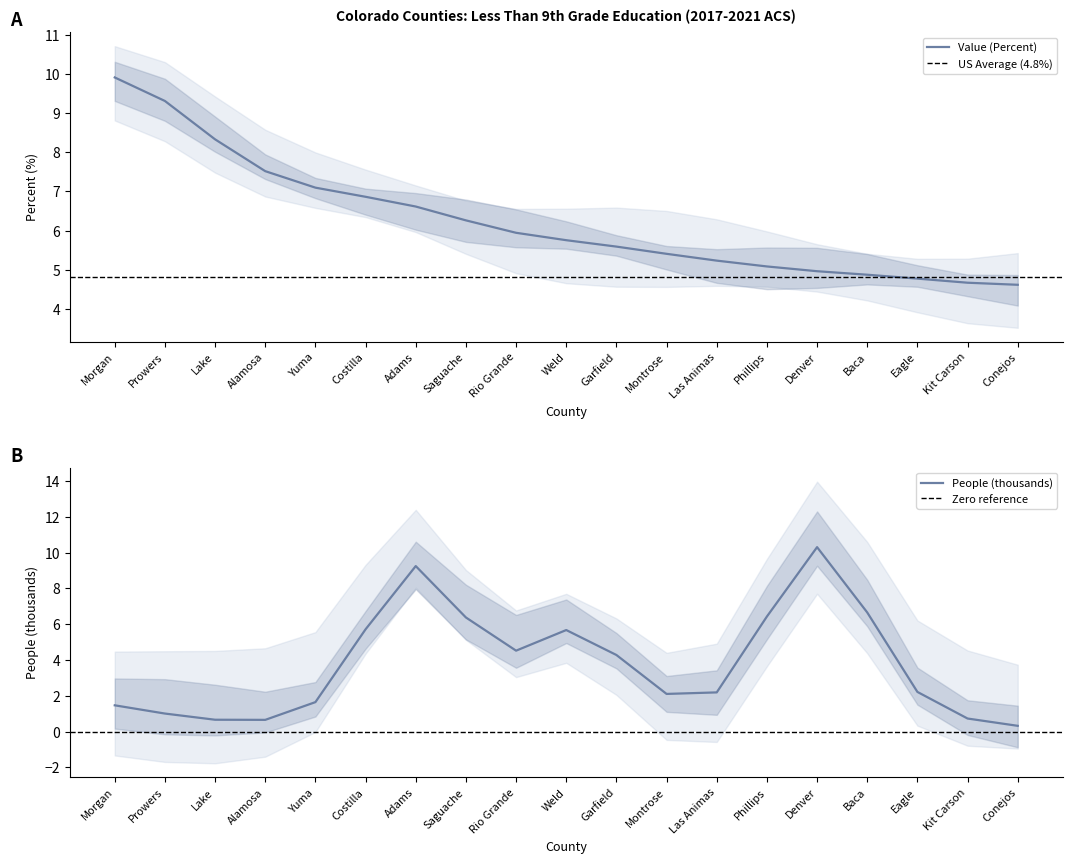

True or false: there are more than 2 points higher than both neighbors.

False